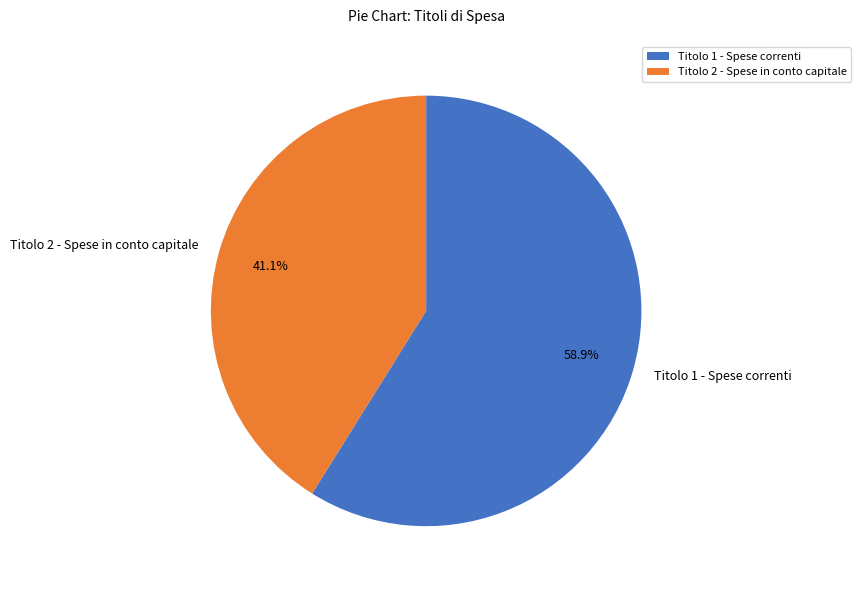

Is there any slice that represents more than half of the pie?

Yes